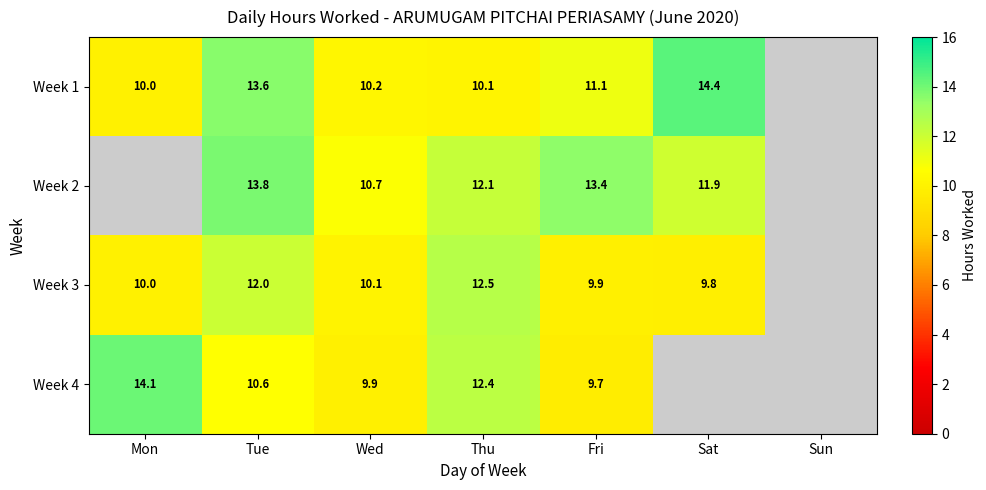

Which category has the highest value across all series?

Sat